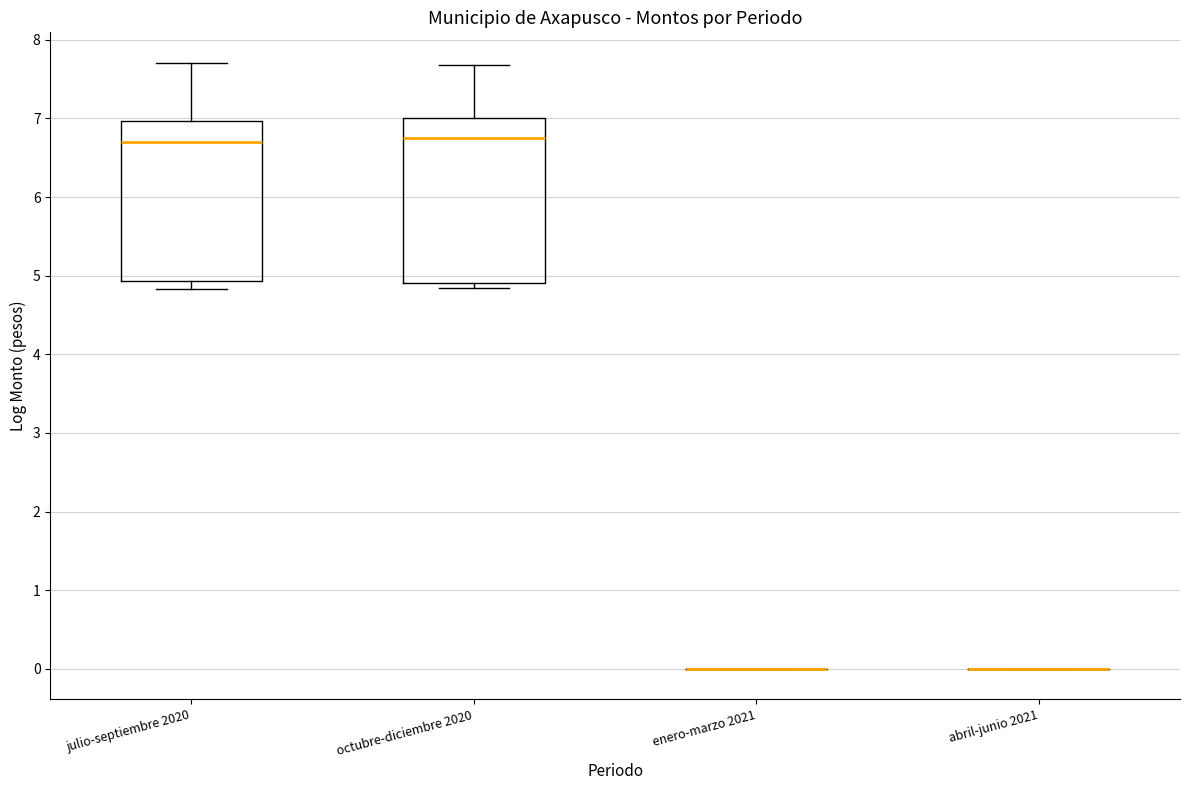

Reading left to right, read every box against the y-axis: the position of its median line, the range the box covers, and the ends of its whiskers. The values are not printed on the chart, so give them approximately, as read against the axis.

julio-septiembre 2020: median 6.7, box 4.9 to 7.0, whiskers 4.8 to 7.7
octubre-diciembre 2020: median 6.8, box 4.9 to 7.0, whiskers 4.8 to 7.7
enero-marzo 2021: box collapsed to a line at 0.0, whiskers 0.0 to 0.0
abril-junio 2021: box collapsed to a line at 0.0, whiskers 0.0 to 0.0